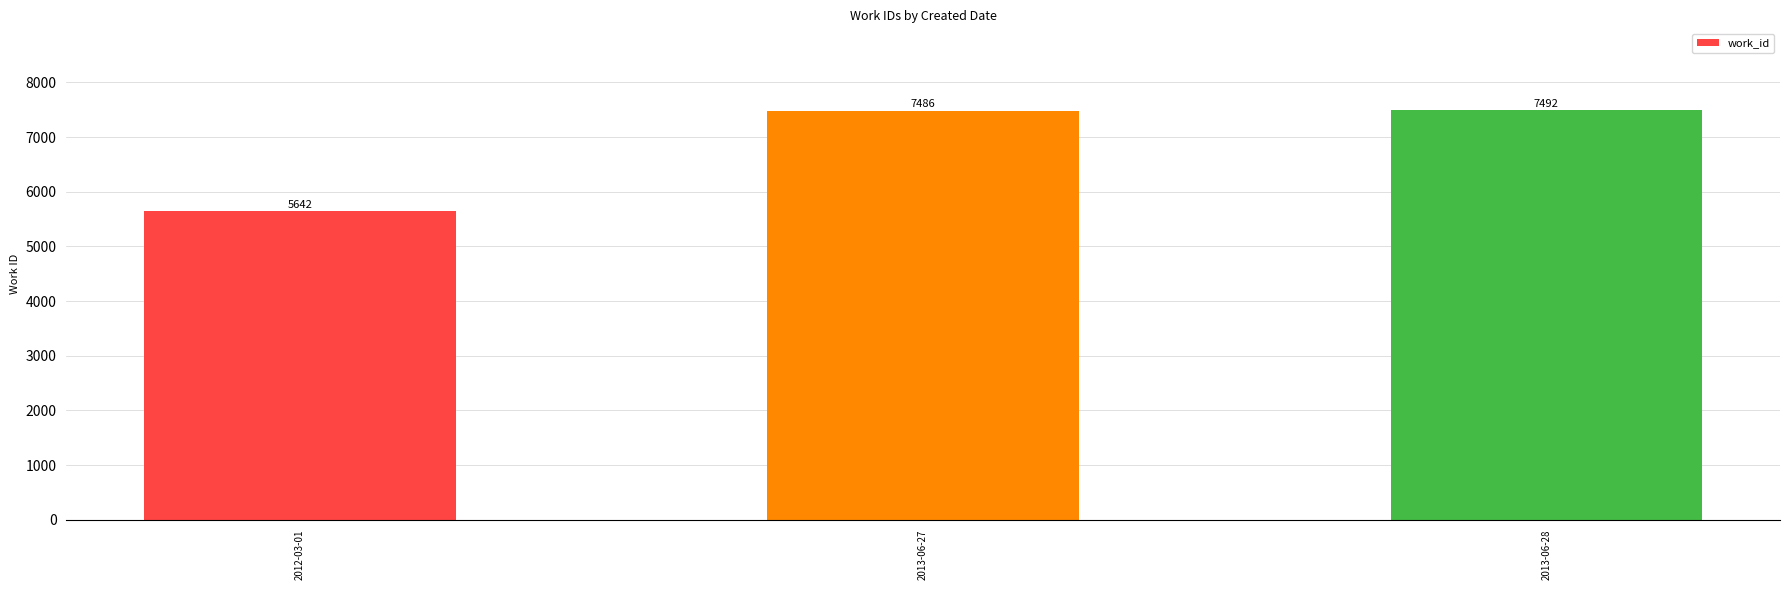

Between 2013-06-27 and 2013-06-28, which is larger?

2013-06-28